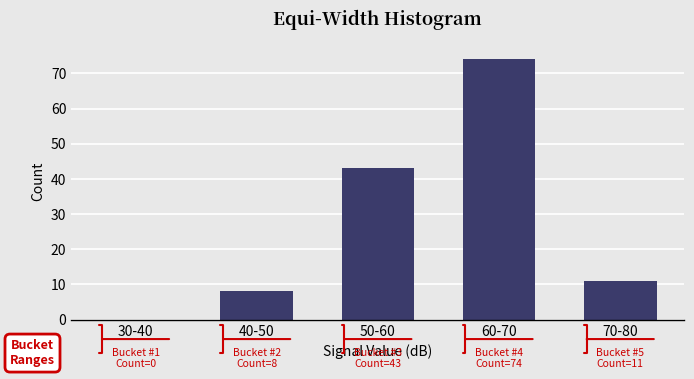

Reading left to right, list all the values displayed in this chart.

30-40=0	40-50=8	50-60=43	60-70=74	70-80=11